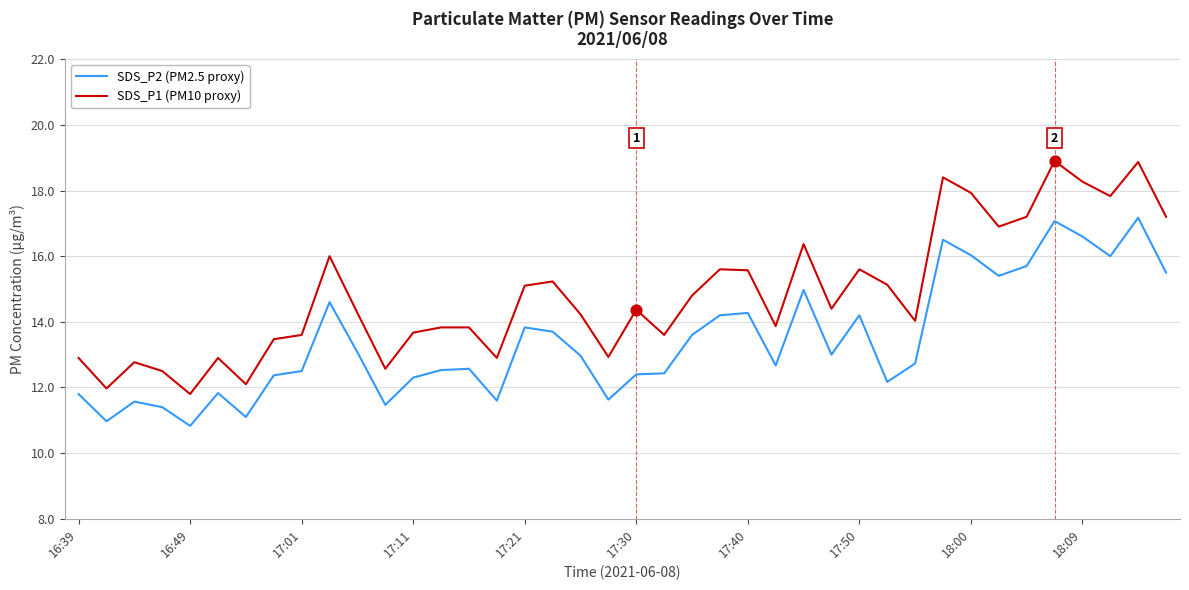

At how many categories does at least one series exceed 18?

4